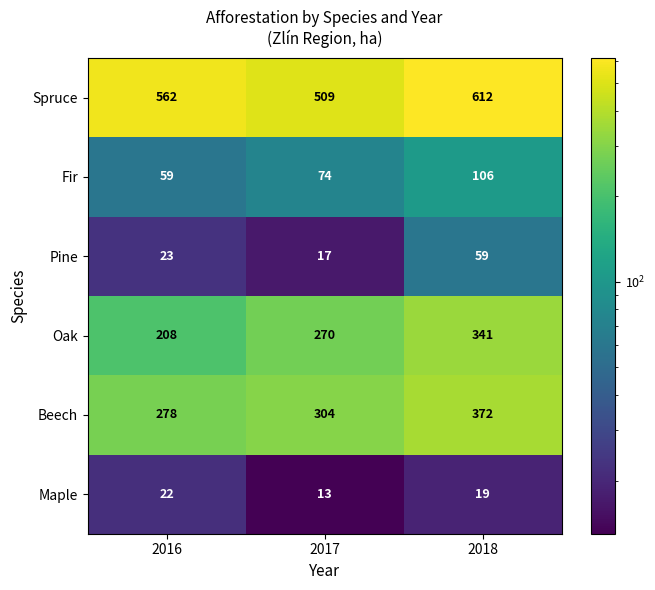

How many values in the Maple series are below 19?

1